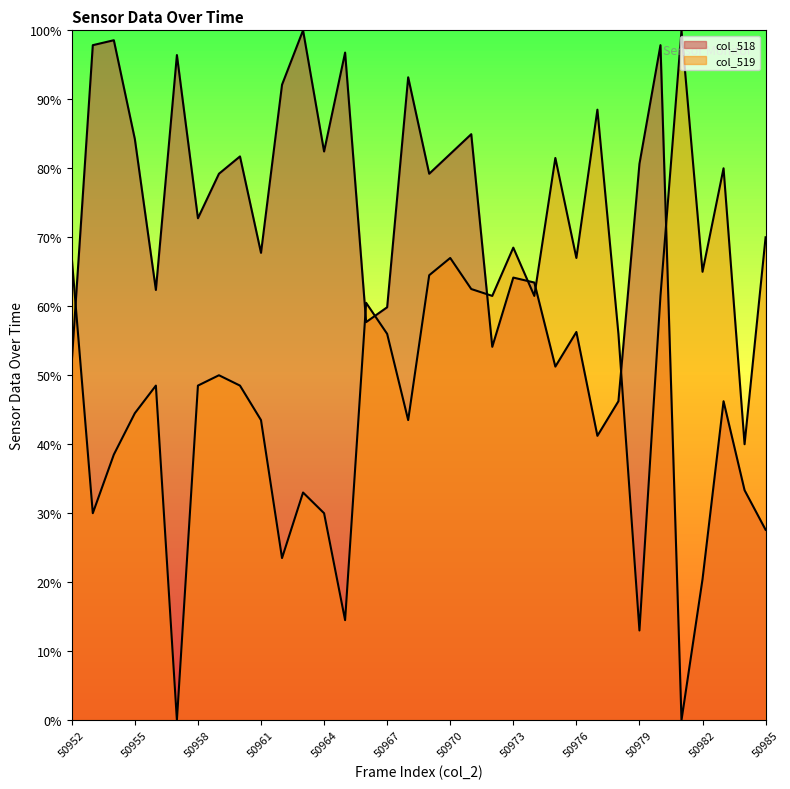

Between which two adjacent categories do col_518 and col_519 first intersect?

50952 and 50953